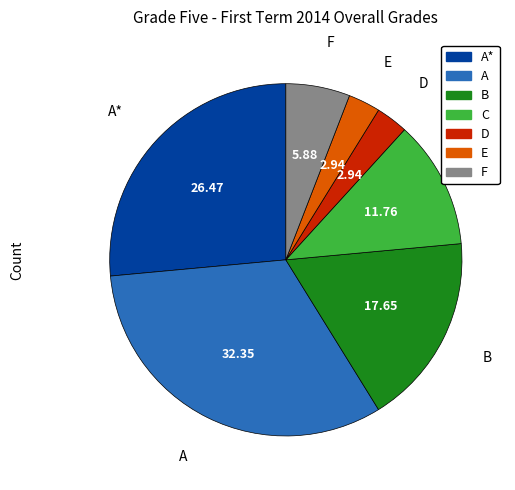

Do E and F together represent more than half of the pie?

No